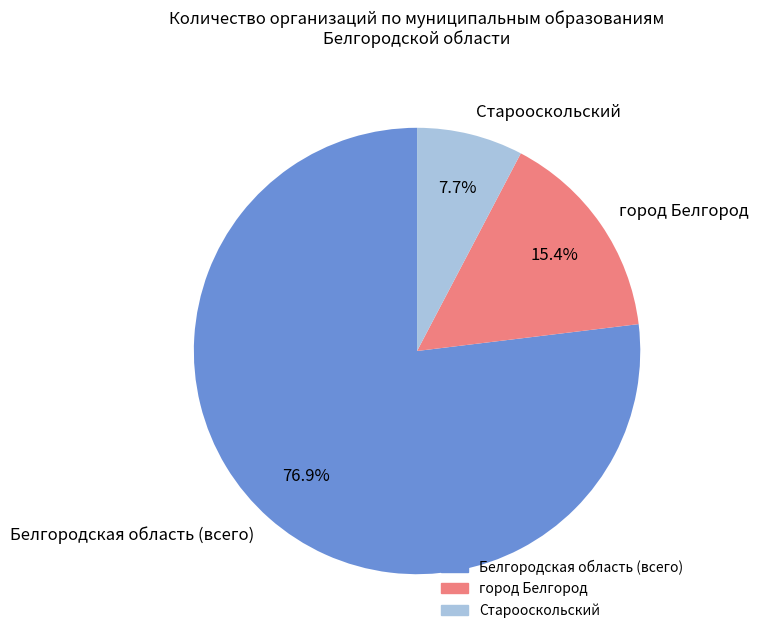

To the nearest percent, what portion does город Белгород represent?

15%